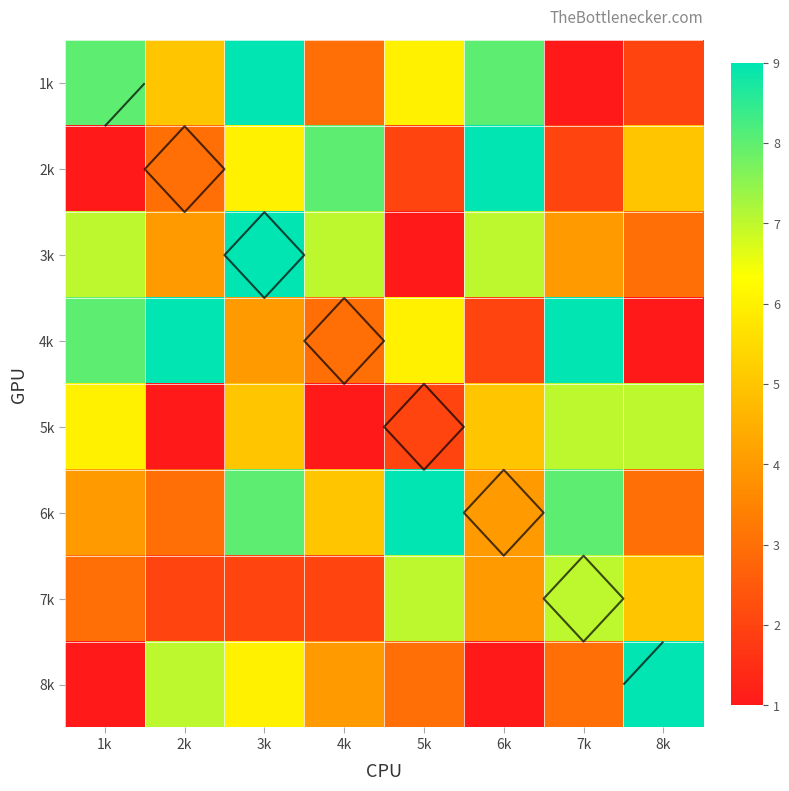

Which series has the widest spread of values?

1k